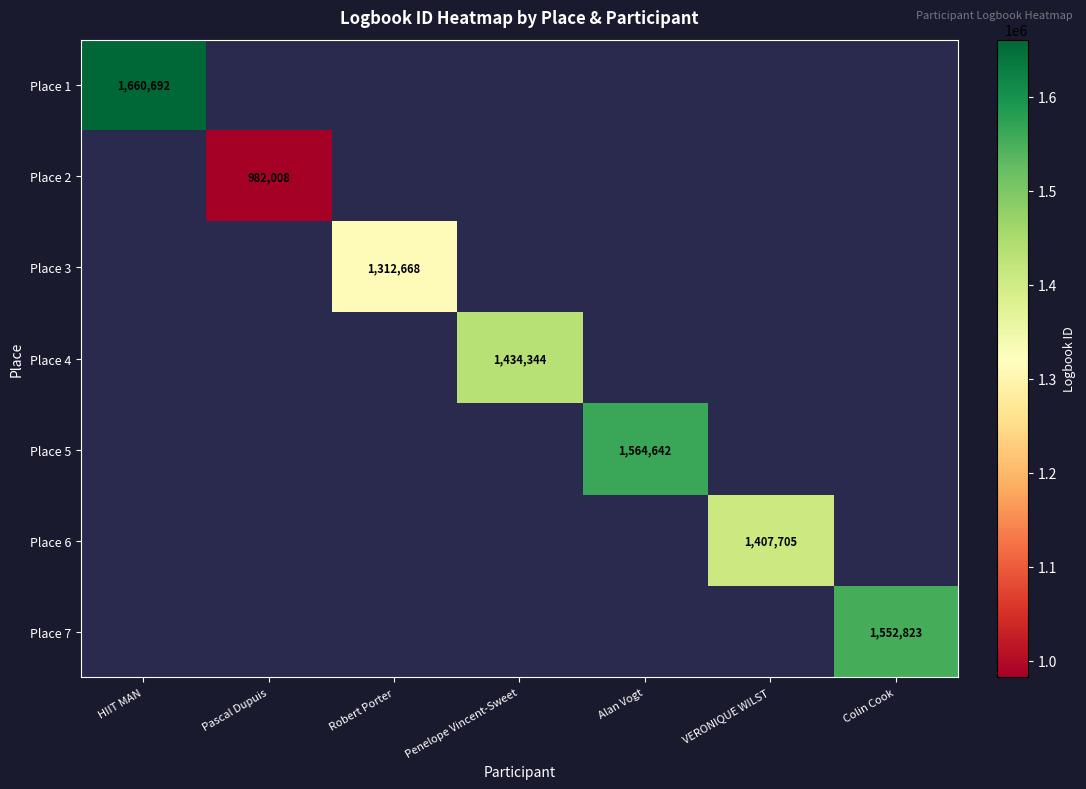

What is the minimum value shown in the chart?

982008.0